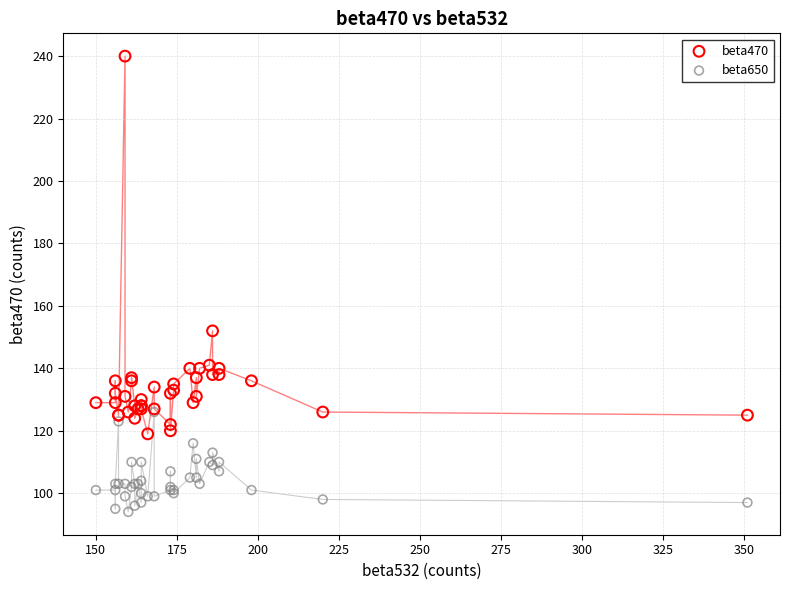

Which series has the largest Y range (max minus min)?

beta470